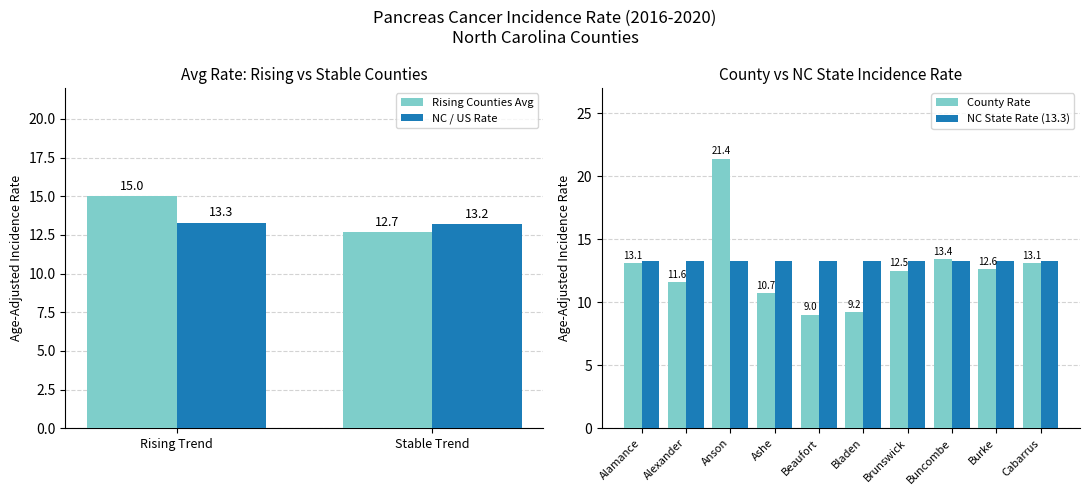

Between Brunswick County and North Carolina, which is larger?

North Carolina